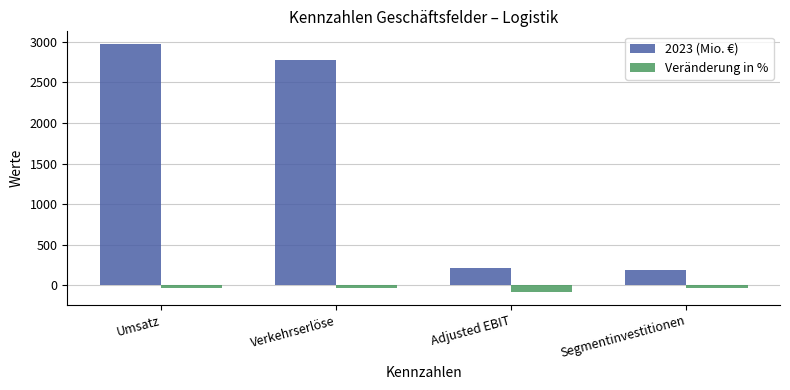

List the series in order of their overall mean, lowest first.

Veränderung in %, 2023 (Mio. €)